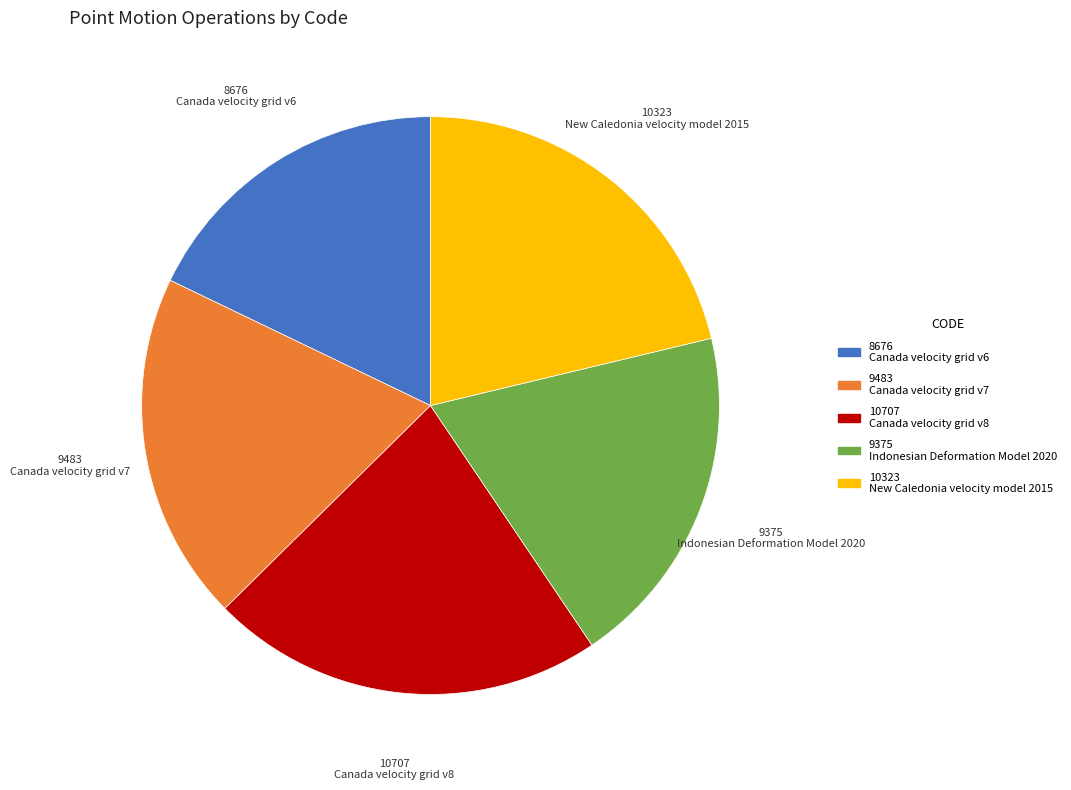

Does any single category account for the majority?

No